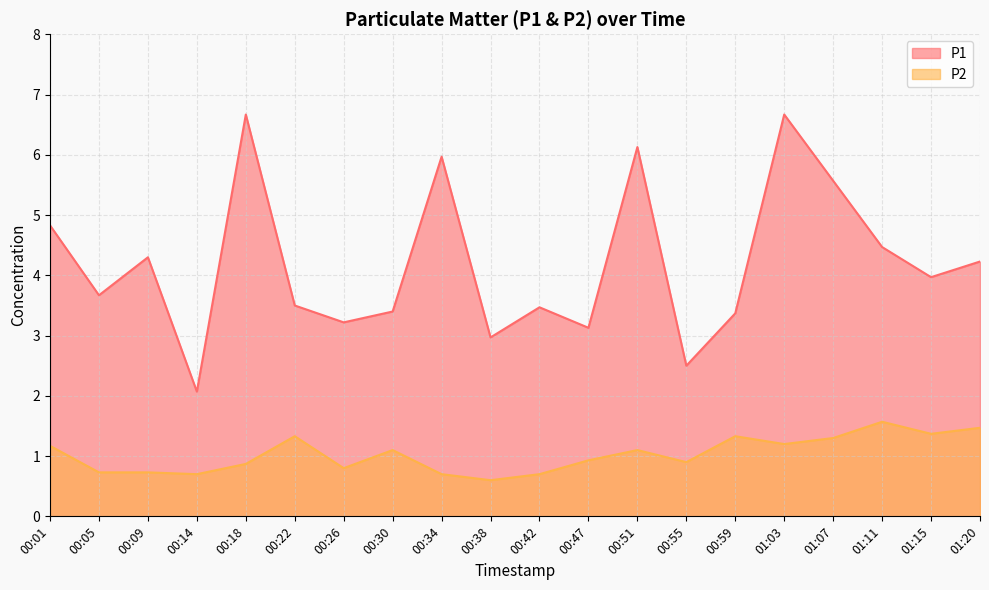

At how many categories does at least one series exceed 3?

17